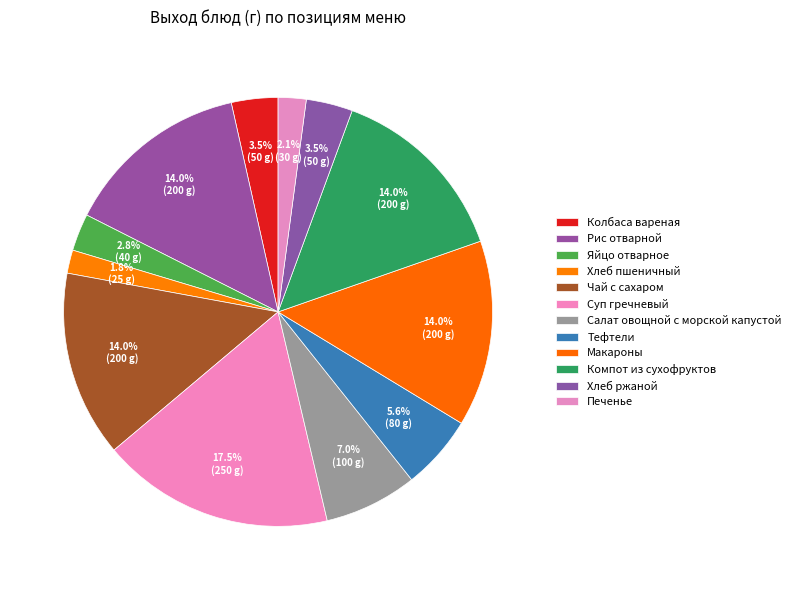

Count the number of slices in the pie.

12